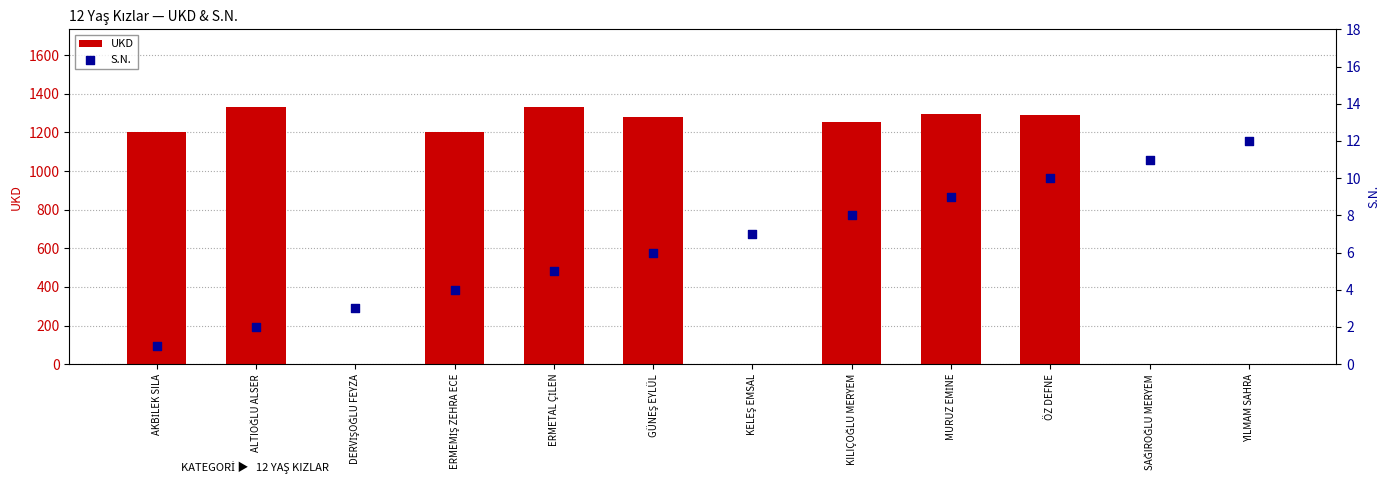

Which series reaches the minimum Y coordinate?

UKD